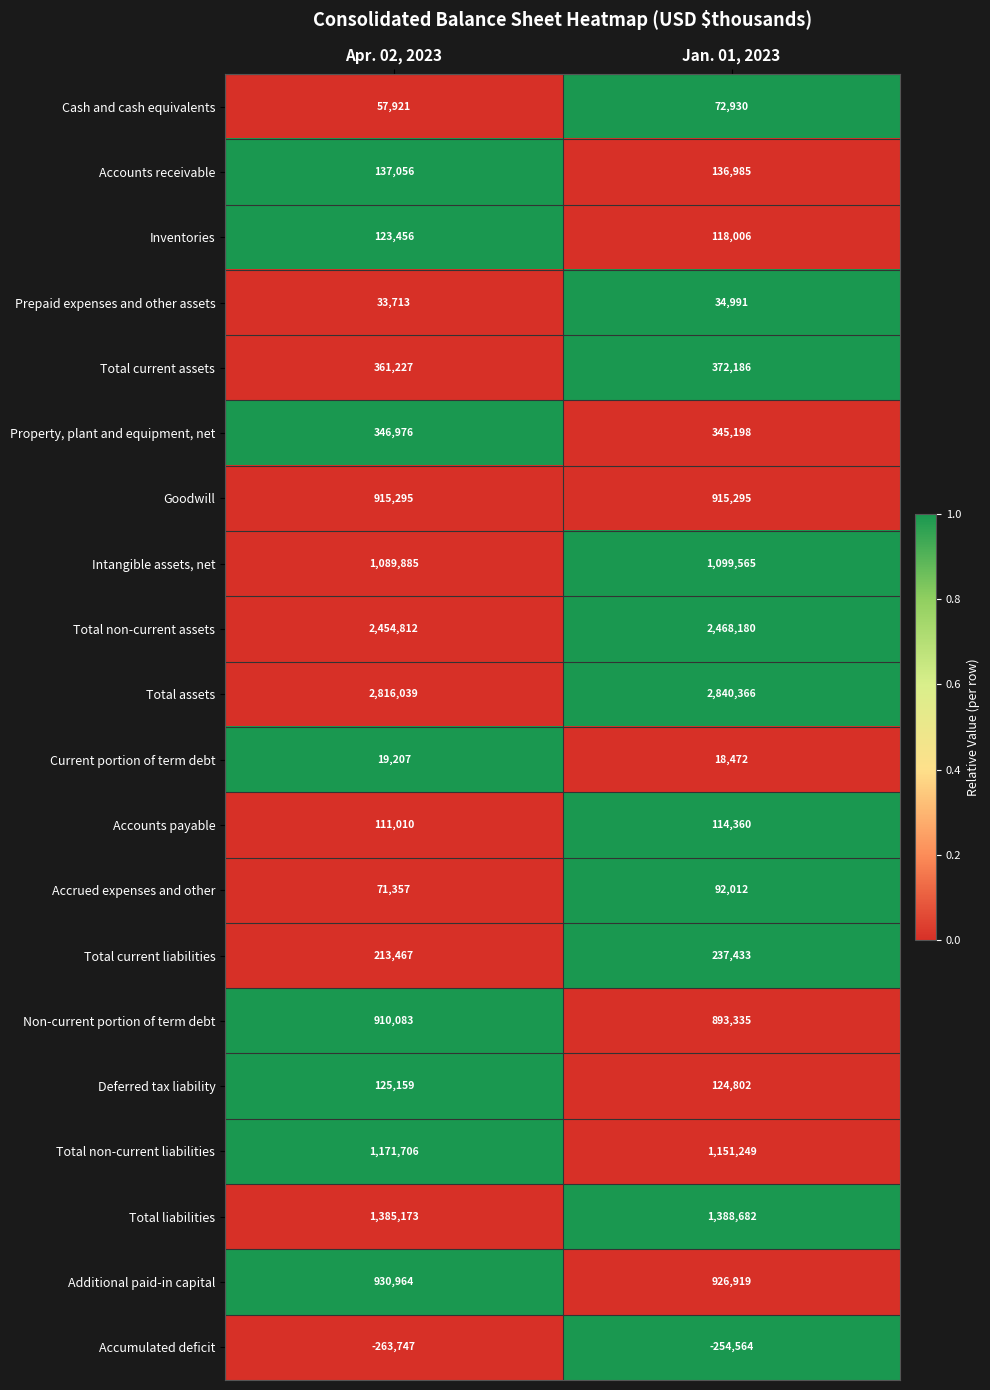

Which series has the largest total across all categories?

Total assets